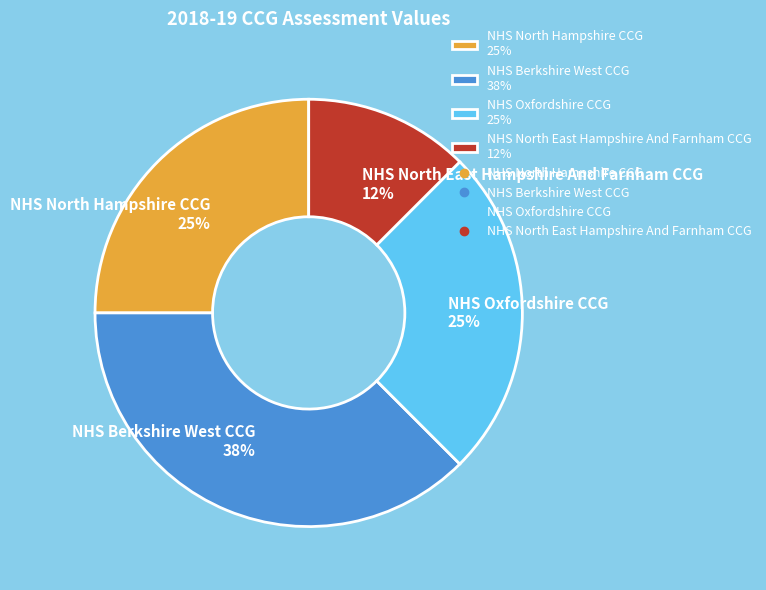

How many slices are in this pie chart?

4